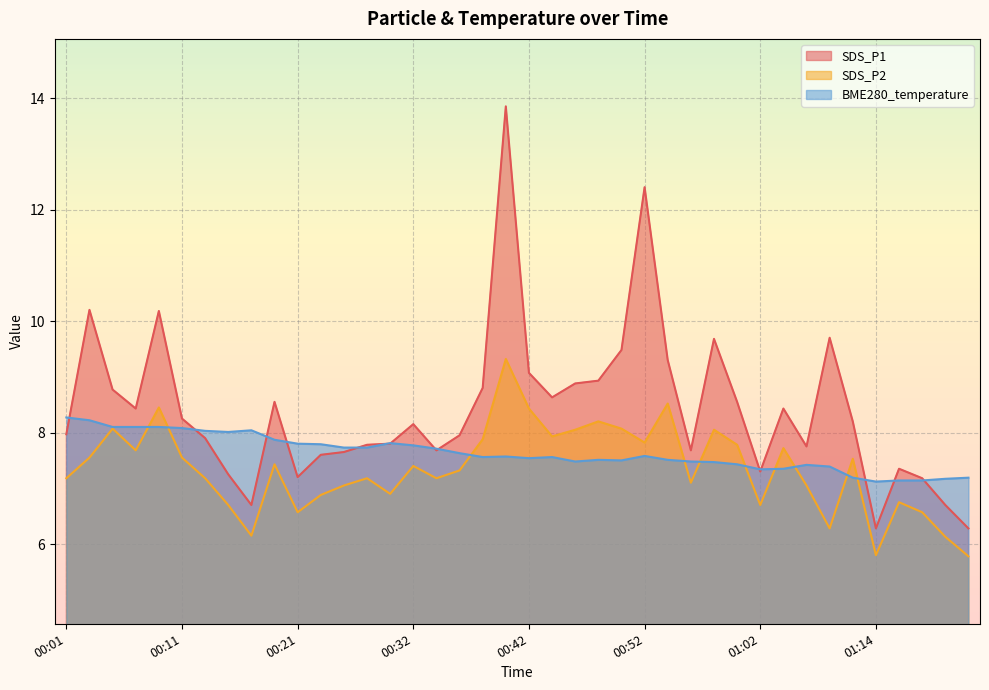

Reading left to right, extract all data points from this chart.

SDS_P1: 00:01=8.0	00:03=10.2	00:05=8.8	00:07=8.4	00:09=10.2	00:11=8.2	00:13=7.9	00:15=7.2	00:17=6.7	00:19=8.6	00:21=7.2	00:23=7.6	00:25=7.7	00:28=7.8	00:30=7.8	00:32=8.2	00:34=7.7	00:36=8.0	00:38=8.8	00:40=13.8	00:42=9.1	00:44=8.6	00:46=8.9	00:48=8.9	00:50=9.5	00:52=12.4	00:54=9.3	00:56=7.7	00:58=9.7	01:00=8.6	01:02=7.3	01:04=8.4	01:07=7.8	01:09=9.7	01:12=8.2	01:14=6.3	01:16=7.3	01:18=7.2	01:20=6.7	01:22=6.3
SDS_P2: 00:01=7.2	00:03=7.5	00:05=8.1	00:07=7.7	00:09=8.4	00:11=7.5	00:13=7.2	00:15=6.7	00:17=6.2	00:19=7.4	00:21=6.6	00:23=6.9	00:25=7.0	00:28=7.2	00:30=6.9	00:32=7.4	00:34=7.2	00:36=7.3	00:38=7.9	00:40=9.3	00:42=8.4	00:44=7.9	00:46=8.1	00:48=8.2	00:50=8.1	00:52=7.8	00:54=8.5	00:56=7.1	00:58=8.1	01:00=7.8	01:02=6.7	01:04=7.7	01:07=7.0	01:09=6.3	01:12=7.5	01:14=5.8	01:16=6.8	01:18=6.6	01:20=6.1	01:22=5.8
BME280_temperature: 00:01=8.3	00:03=8.2	00:05=8.1	00:07=8.1	00:09=8.1	00:11=8.1	00:13=8.0	00:15=8.0	00:17=8.0	00:19=7.9	00:21=7.8	00:23=7.8	00:25=7.7	00:28=7.7	00:30=7.8	00:32=7.8	00:34=7.7	00:36=7.6	00:38=7.6	00:40=7.6	00:42=7.5	00:44=7.6	00:46=7.5	00:48=7.5	00:50=7.5	00:52=7.6	00:54=7.5	00:56=7.5	00:58=7.5	01:00=7.4	01:02=7.3	01:04=7.3	01:07=7.4	01:09=7.4	01:12=7.2	01:14=7.1	01:16=7.1	01:18=7.1	01:20=7.2	01:22=7.2